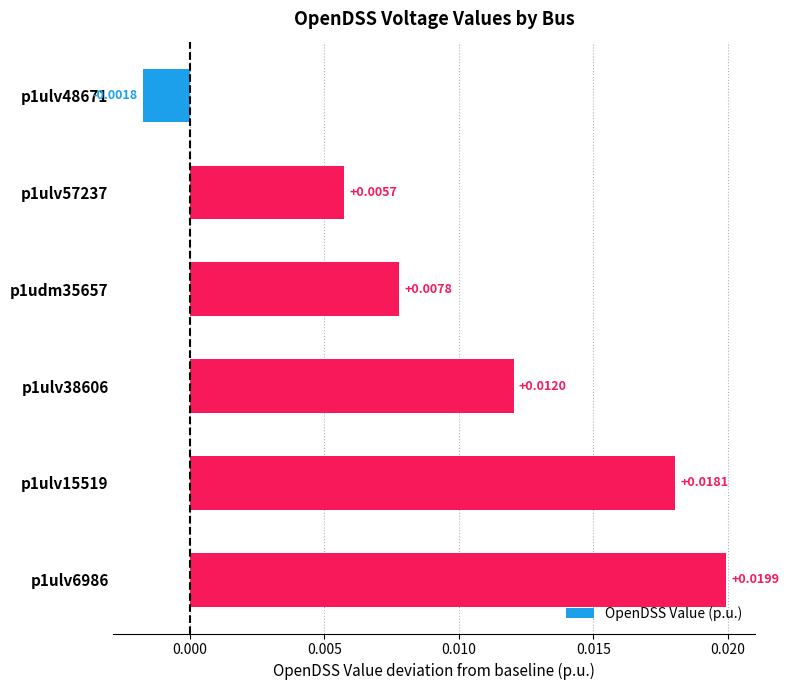

How many data points are less than 0?

1